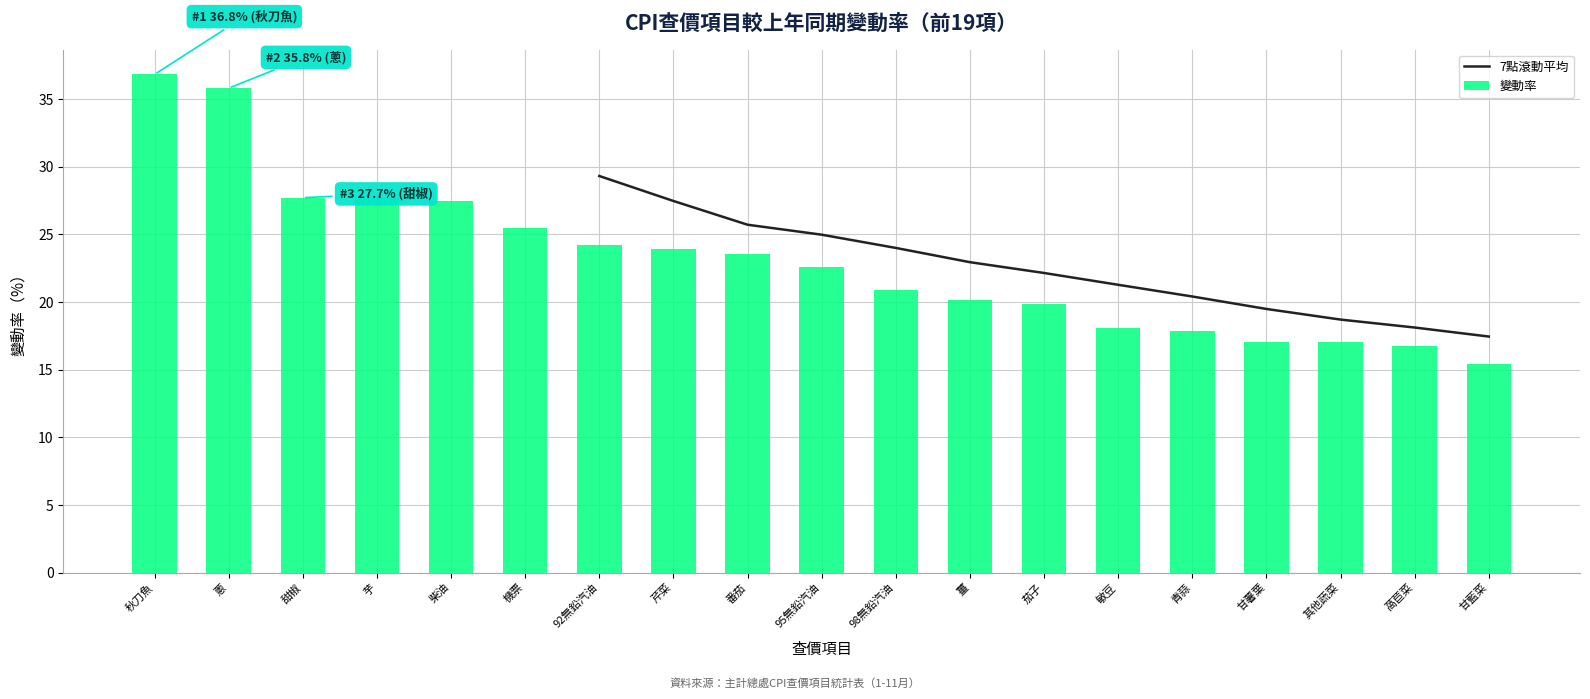

What is the average value of the 變動率 series?

23.1